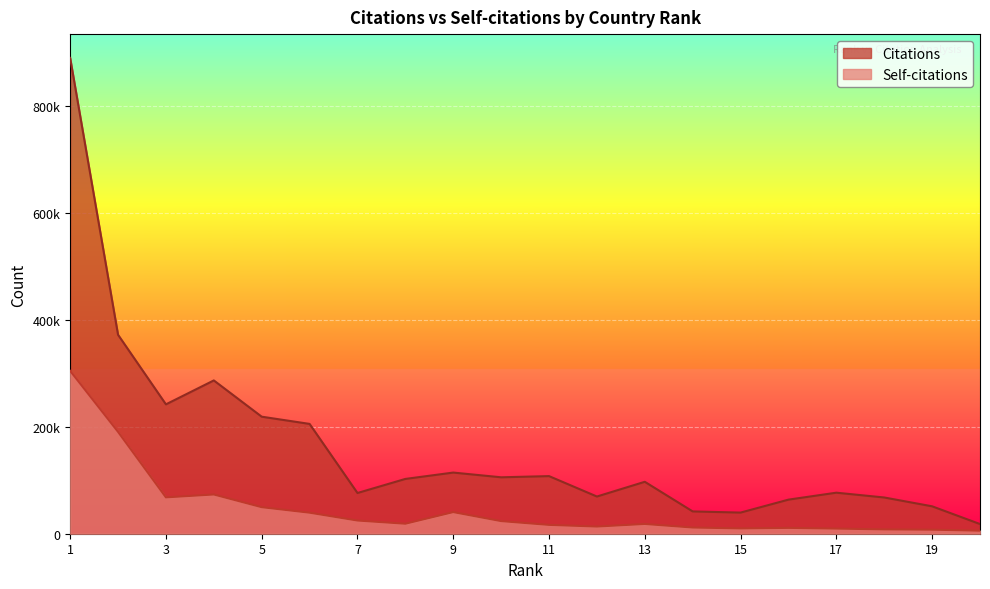

What is the spread (max minus min) of values at 12?

56152